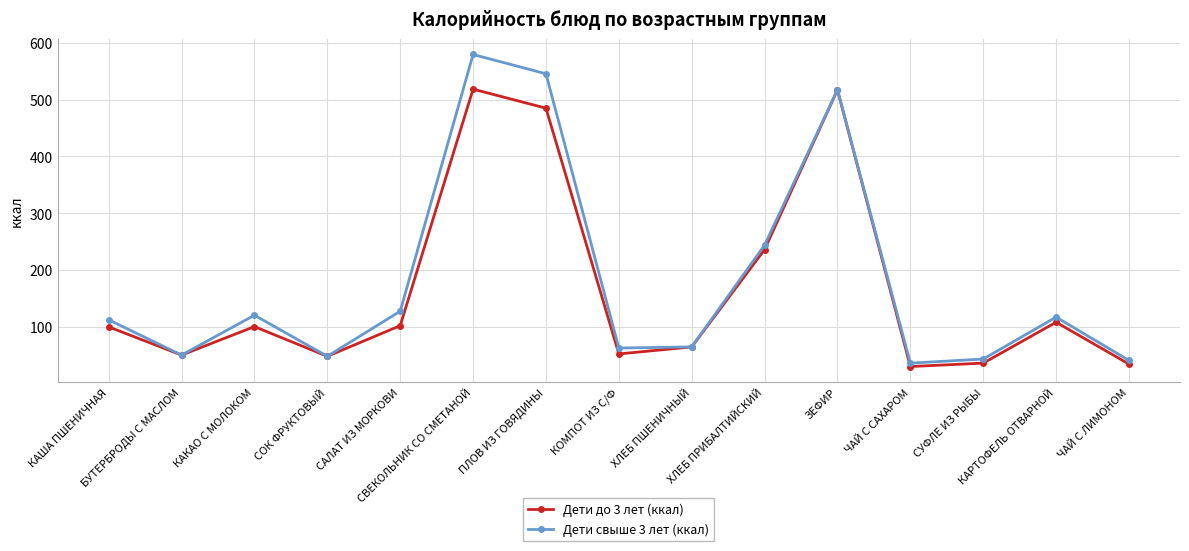

Where does the Дети до 3 лет (ккал) series first go above 99?

КАША ПШЕНИЧНАЯ